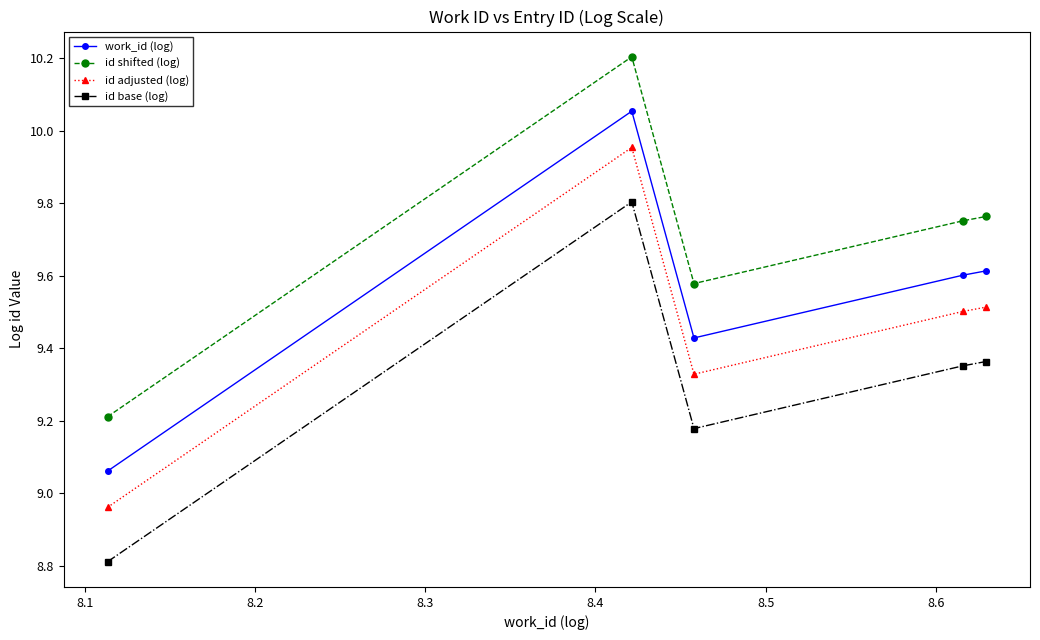

What is the greatest value displayed?

10.2